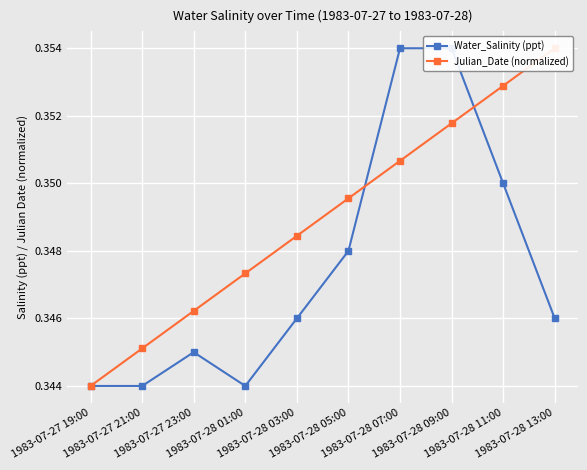

Is this an area chart (filled region under the line)?

No